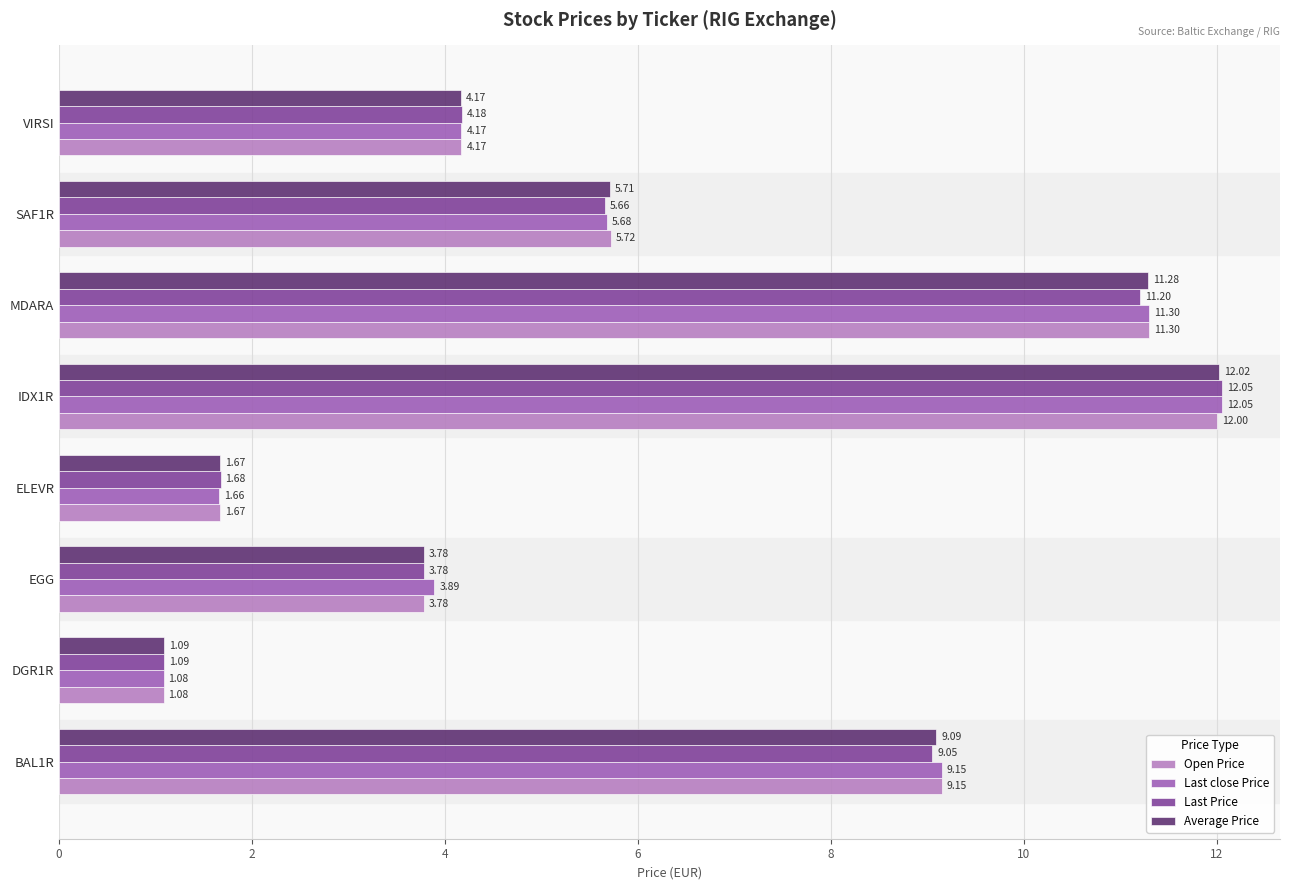

List the series in order of their overall mean, lowest first.

Last Price, Average Price, Open Price, Last close Price